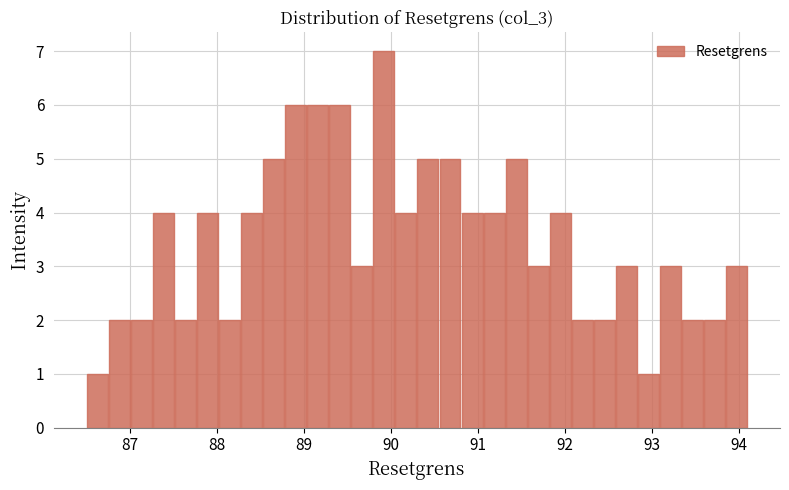

Read against the x-axis, roughly where is the centre of the tallest bar?

89.9